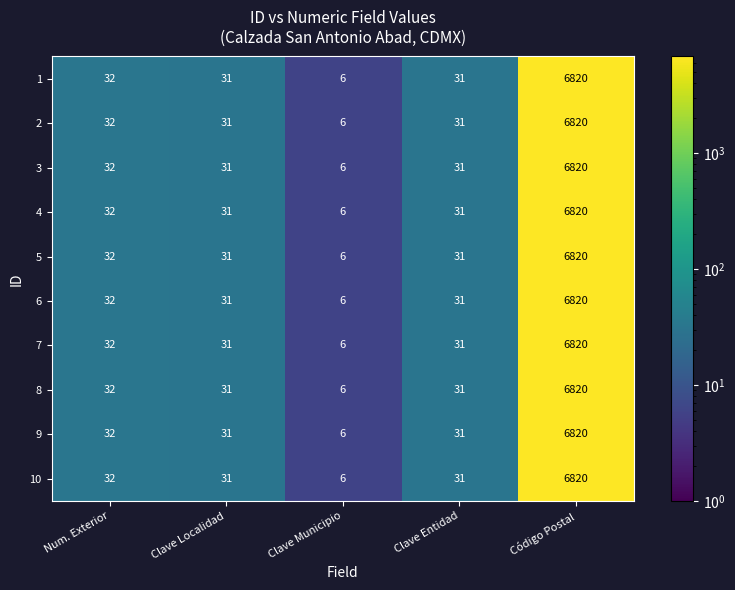

Is it true that 6 equals 9 at Clave Municipio?

False